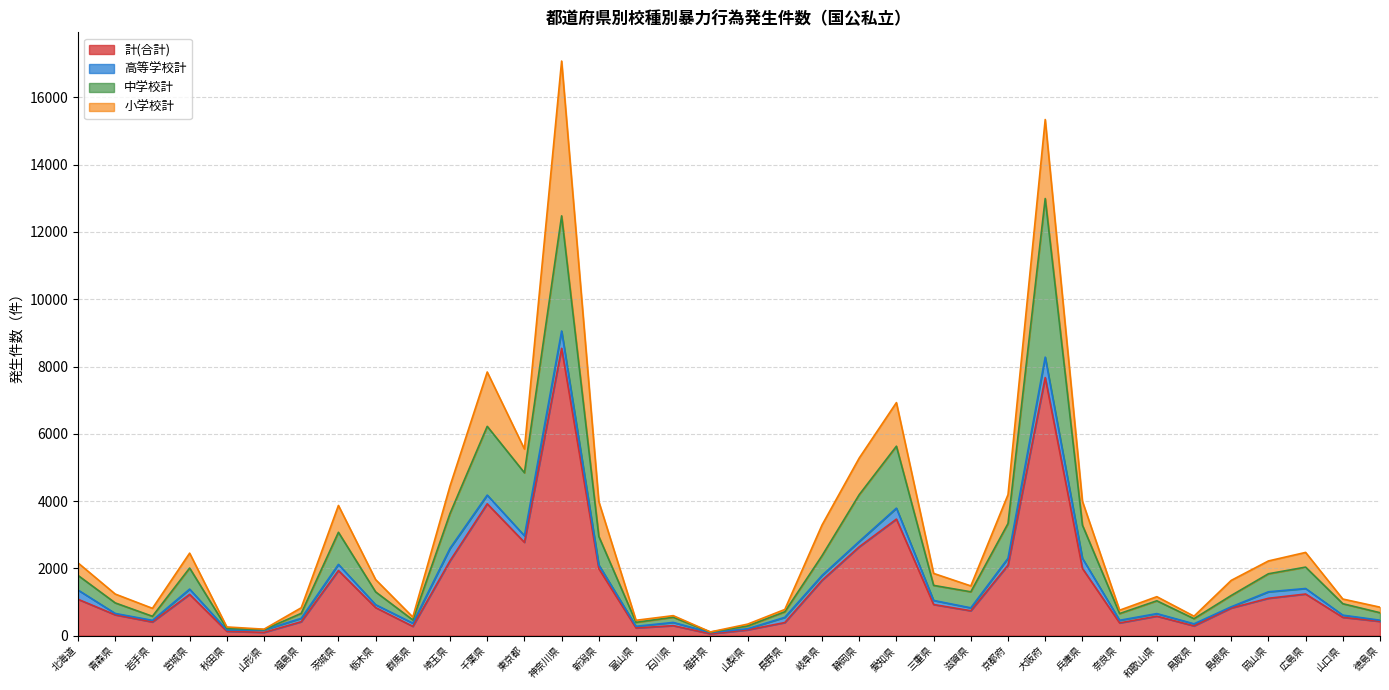

Is it true that 計(合計) equals 618 at 青森県?

True